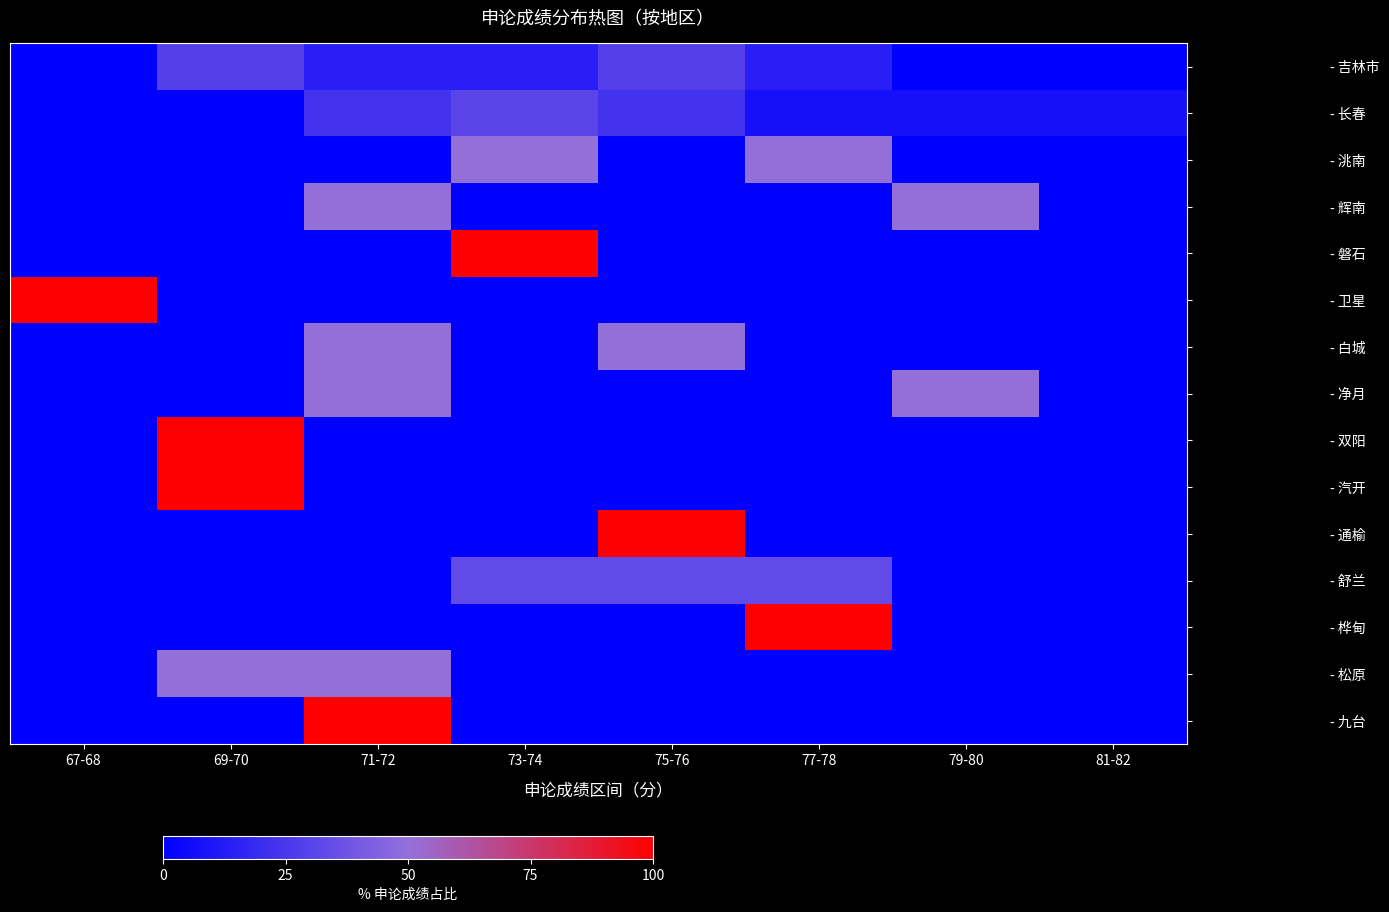

Reading right to left, what are all the values shown in this chart?

- 吉林市: 81-82=0.0	79-80=0.0	77-78=14.3	75-76=28.6	73-74=14.3	71-72=14.3	69-70=28.6	67-68=0.0
- 长春: 81-82=7.7	79-80=7.7	77-78=7.7	75-76=23.1	73-74=30.8	71-72=23.1	69-70=0.0	67-68=0.0
- 洮南: 81-82=0.0	79-80=0.0	77-78=50.0	75-76=0.0	73-74=50.0	71-72=0.0	69-70=0.0	67-68=0.0
- 辉南: 81-82=0.0	79-80=50.0	77-78=0.0	75-76=0.0	73-74=0.0	71-72=50.0	69-70=0.0	67-68=0.0
- 磐石: 81-82=0.0	79-80=0.0	77-78=0.0	75-76=0.0	73-74=100.0	71-72=0.0	69-70=0.0	67-68=0.0
- 卫星: 81-82=0.0	79-80=0.0	77-78=0.0	75-76=0.0	73-74=0.0	71-72=0.0	69-70=0.0	67-68=100.0
- 白城: 81-82=0.0	79-80=0.0	77-78=0.0	75-76=50.0	73-74=0.0	71-72=50.0	69-70=0.0	67-68=0.0
- 净月: 81-82=0.0	79-80=50.0	77-78=0.0	75-76=0.0	73-74=0.0	71-72=50.0	69-70=0.0	67-68=0.0
- 双阳: 81-82=0.0	79-80=0.0	77-78=0.0	75-76=0.0	73-74=0.0	71-72=0.0	69-70=100.0	67-68=0.0
- 汽开: 81-82=0.0	79-80=0.0	77-78=0.0	75-76=0.0	73-74=0.0	71-72=0.0	69-70=100.0	67-68=0.0
- 通榆: 81-82=0.0	79-80=0.0	77-78=0.0	75-76=100.0	73-74=0.0	71-72=0.0	69-70=0.0	67-68=0.0
- 舒兰: 81-82=0.0	79-80=0.0	77-78=33.3	75-76=33.3	73-74=33.3	71-72=0.0	69-70=0.0	67-68=0.0
- 桦甸: 81-82=0.0	79-80=0.0	77-78=100.0	75-76=0.0	73-74=0.0	71-72=0.0	69-70=0.0	67-68=0.0
- 松原: 81-82=0.0	79-80=0.0	77-78=0.0	75-76=0.0	73-74=0.0	71-72=50.0	69-70=50.0	67-68=0.0
- 九台: 81-82=0.0	79-80=0.0	77-78=0.0	75-76=0.0	73-74=0.0	71-72=100.0	69-70=0.0	67-68=0.0